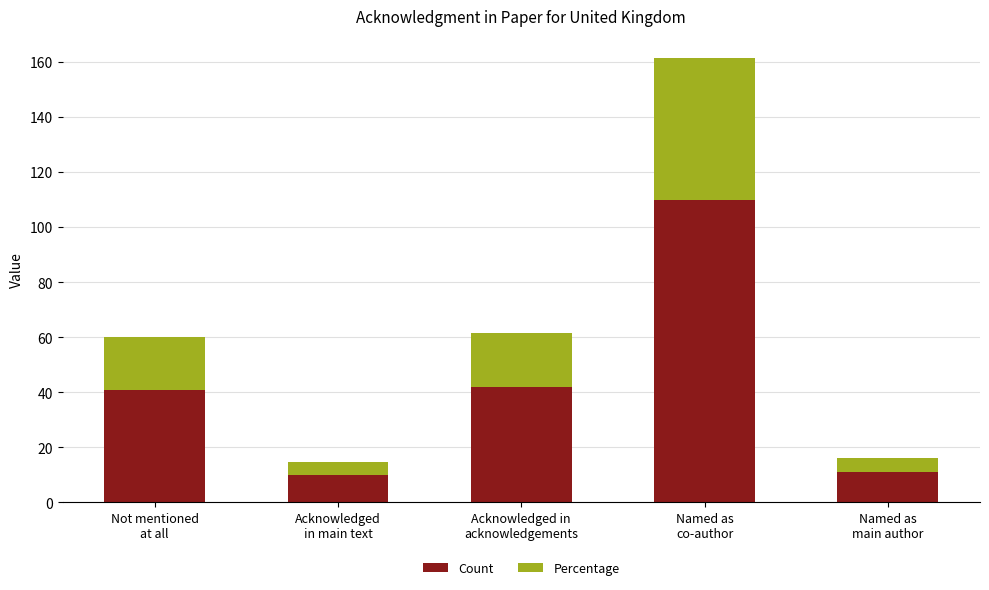

What is the difference between the maximum and second lowest values in the Count series?

99.0